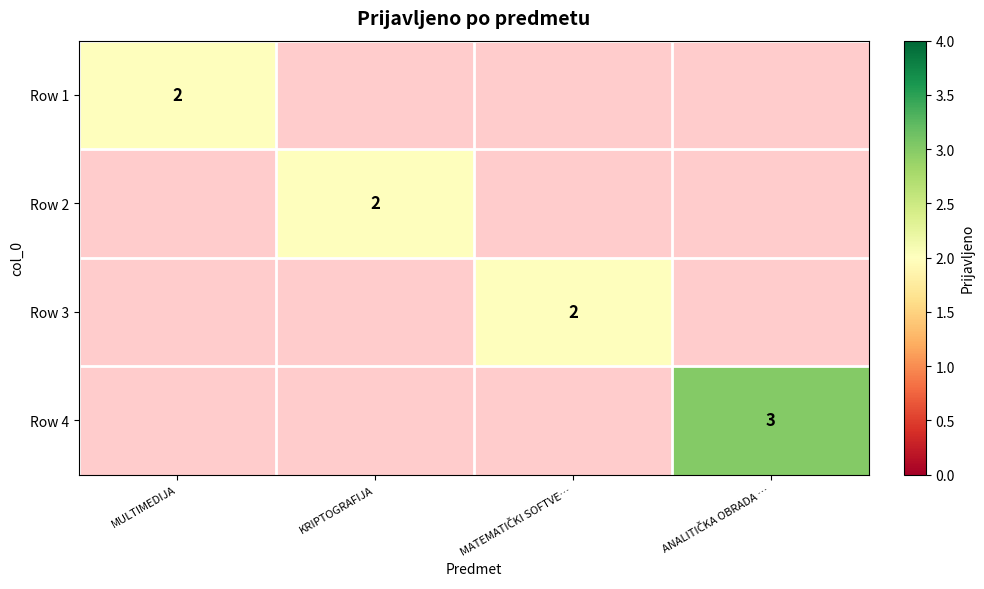

The value of Row 2 at KRIPTOGRAFIJA is 2. True or false?

True